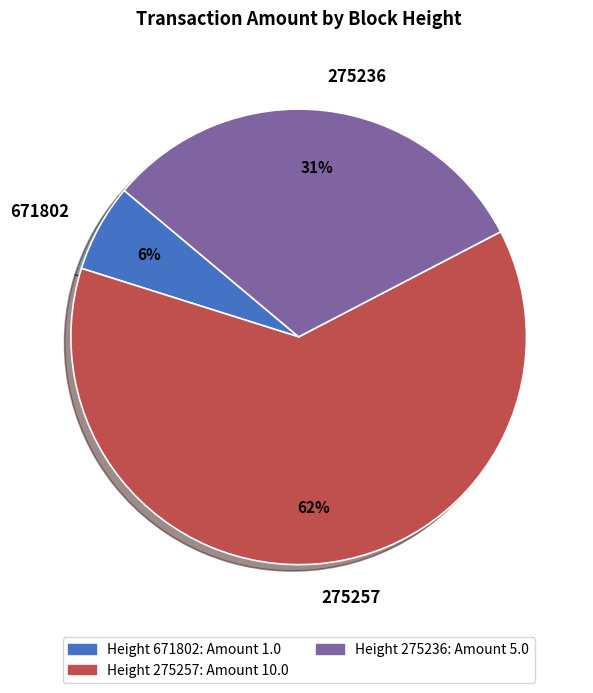

Rank the categories by value from lowest to highest.

671802, 275236, 275257